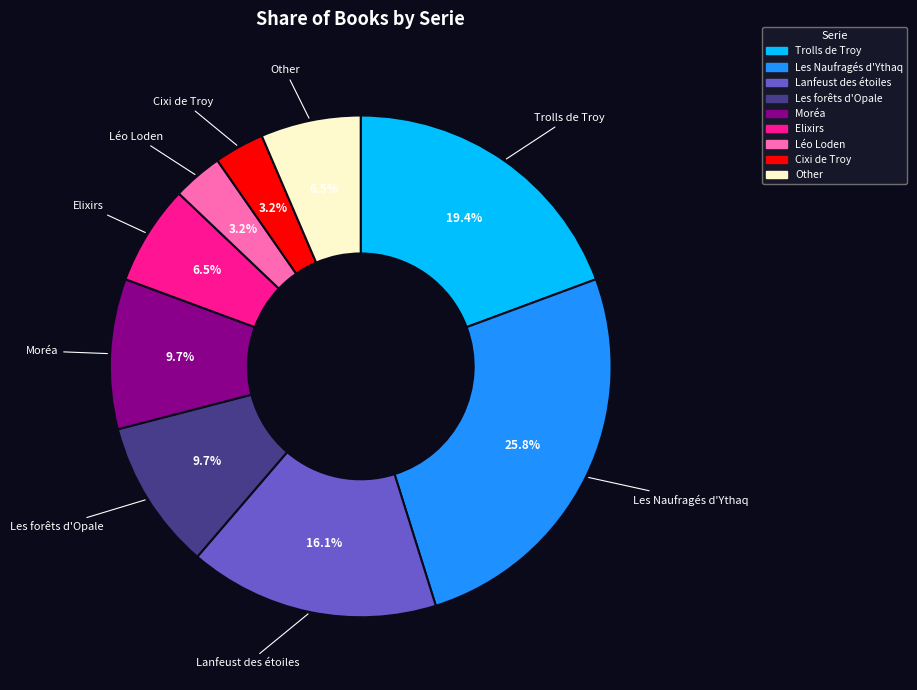

How many slices are in this pie chart?

9